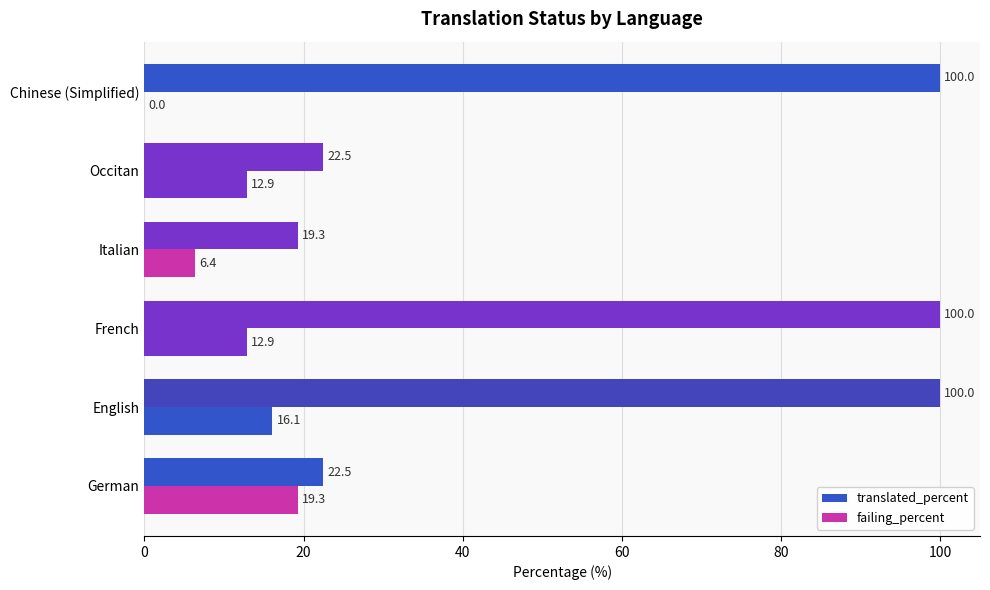

How many positive values does the failing_percent series have?

5